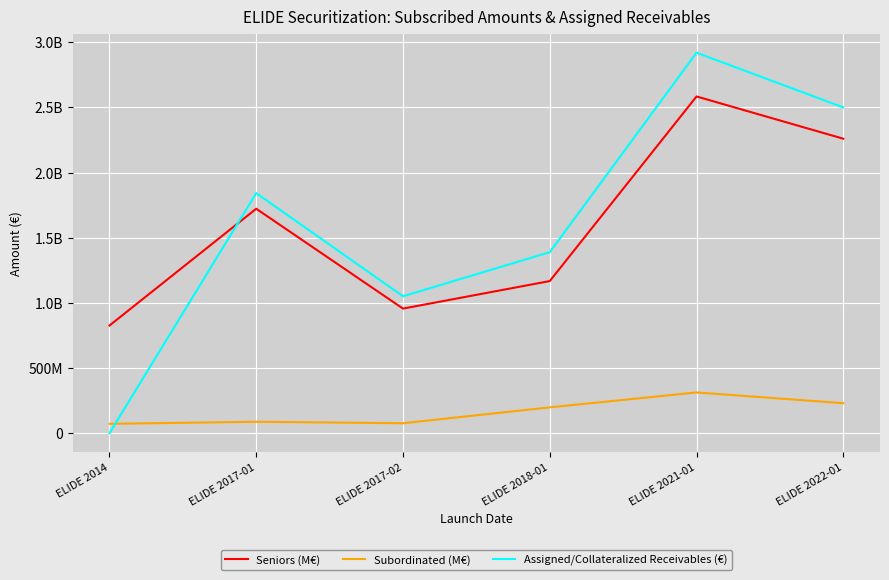

At which category is the sum across all series the highest?

ELIDE 2021-01